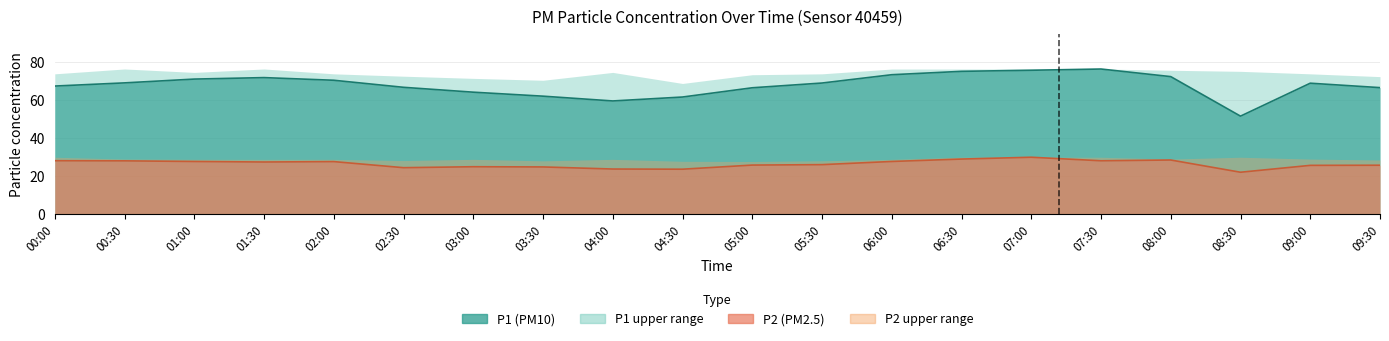

Which category has the highest value in the P1 series?

07:30